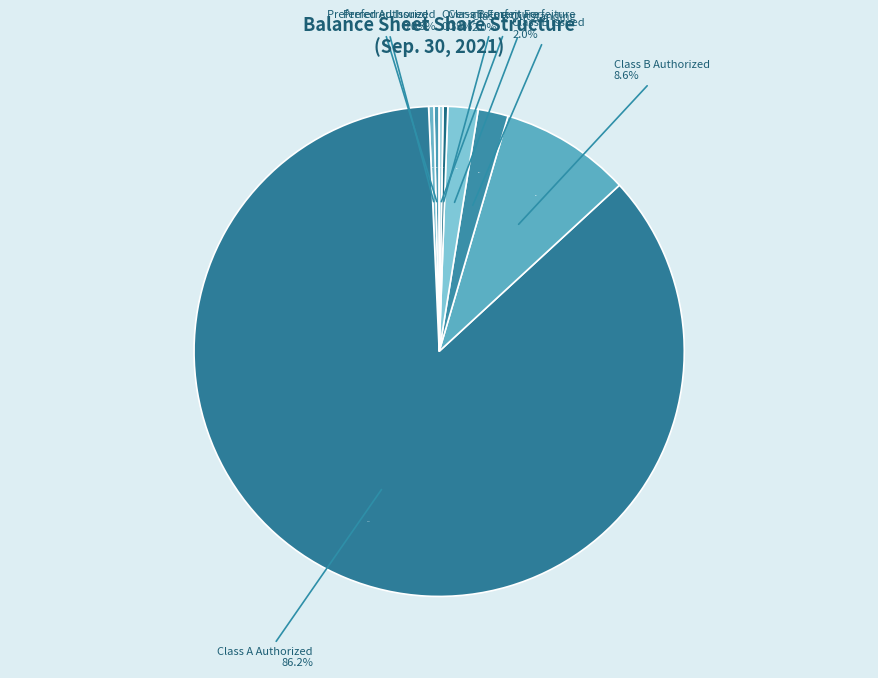

Combined, do Class A Authorized and Class B Issued account for over 50%?

Yes